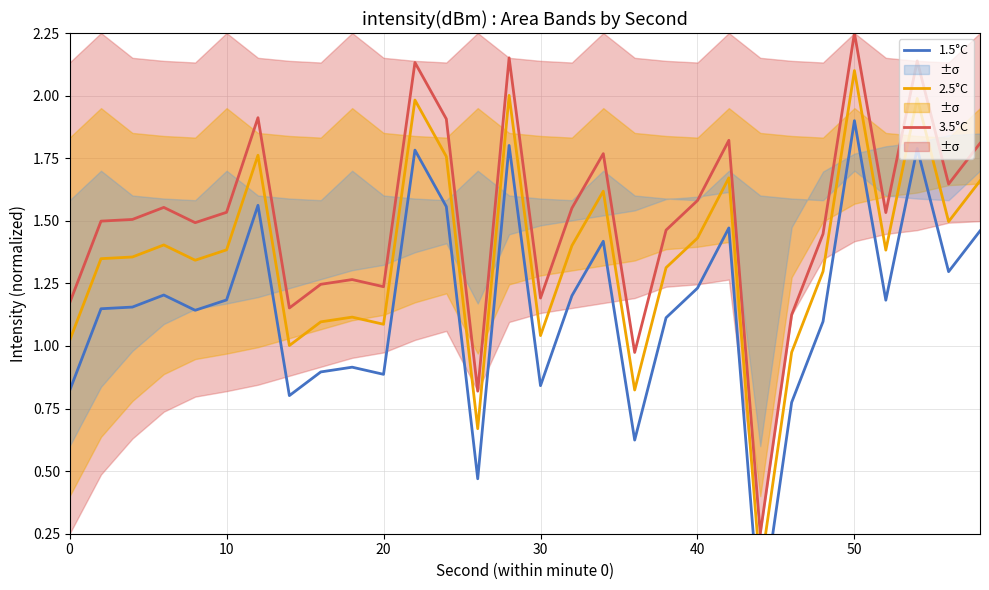

Which series has the widest spread of values?

3.5°C